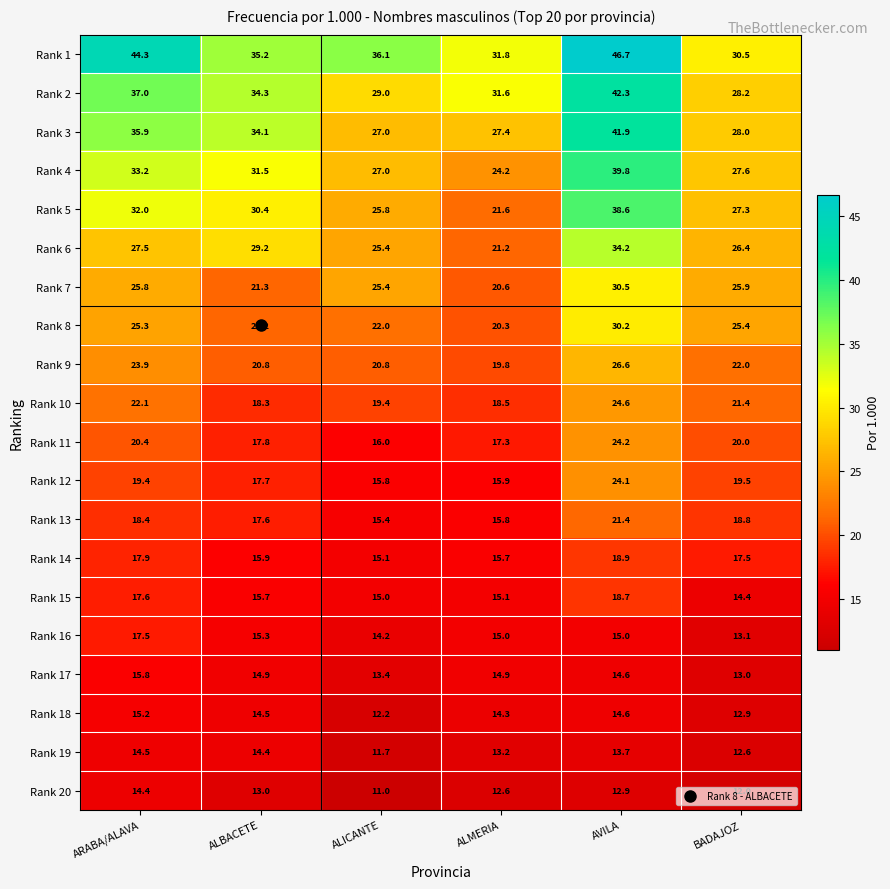

What is the difference between the Rank 11 values at BADAJOZ and ARABA/ALAVA?

0.4